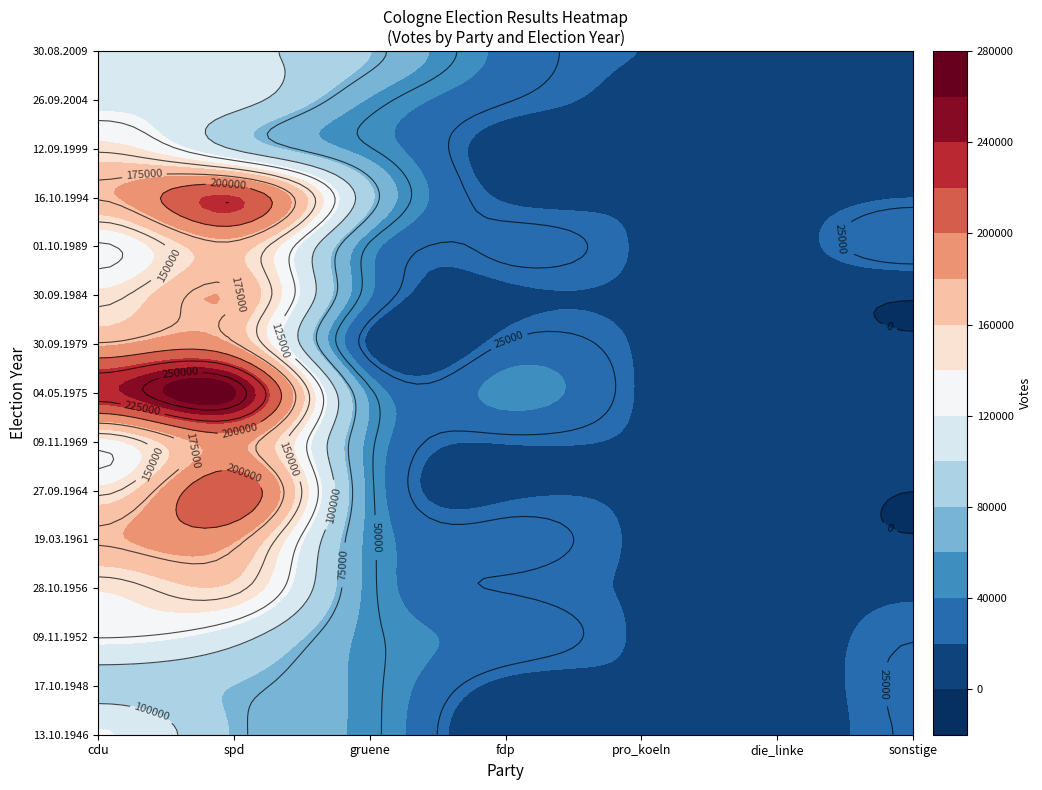

Between die_linke and sonstige, which is larger?

sonstige